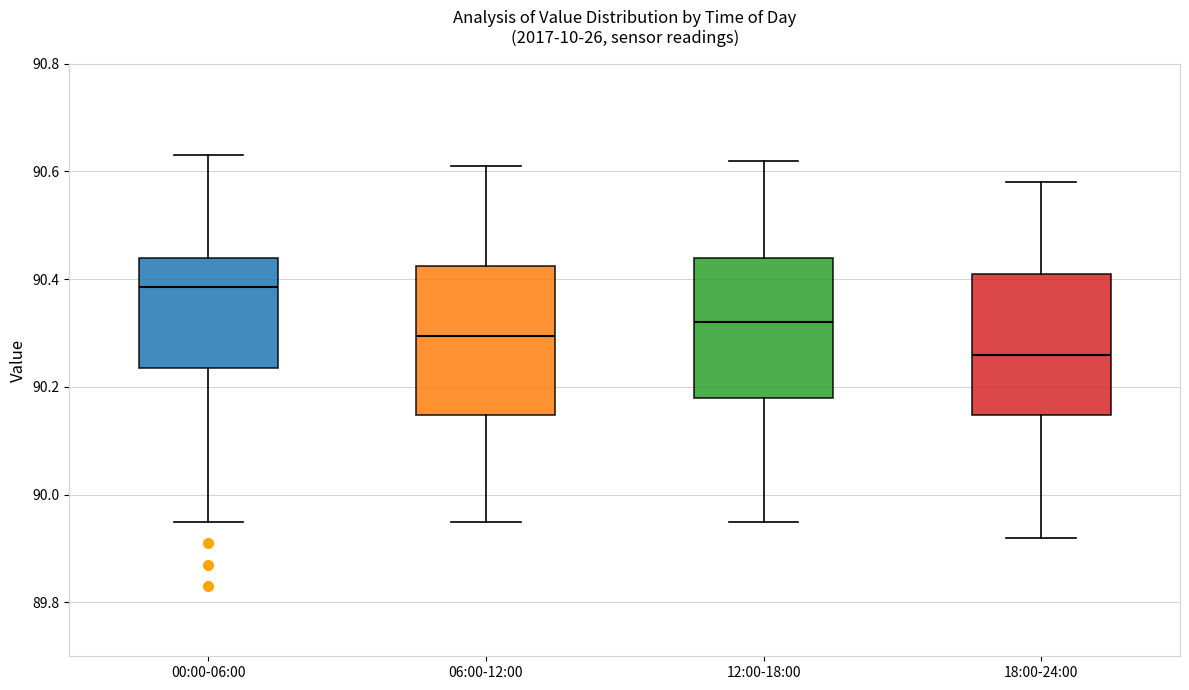

Where is the lower edge of the box for 06:00-12:00 on the y-axis? The values are not printed on the chart, so give them approximately, as read against the axis.

90.14